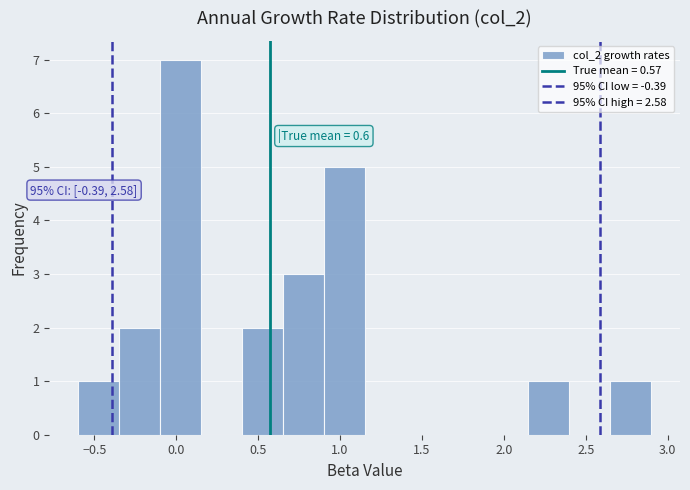

Over which range of the x-axis is the bar tallest?

-0.10 to 0.15